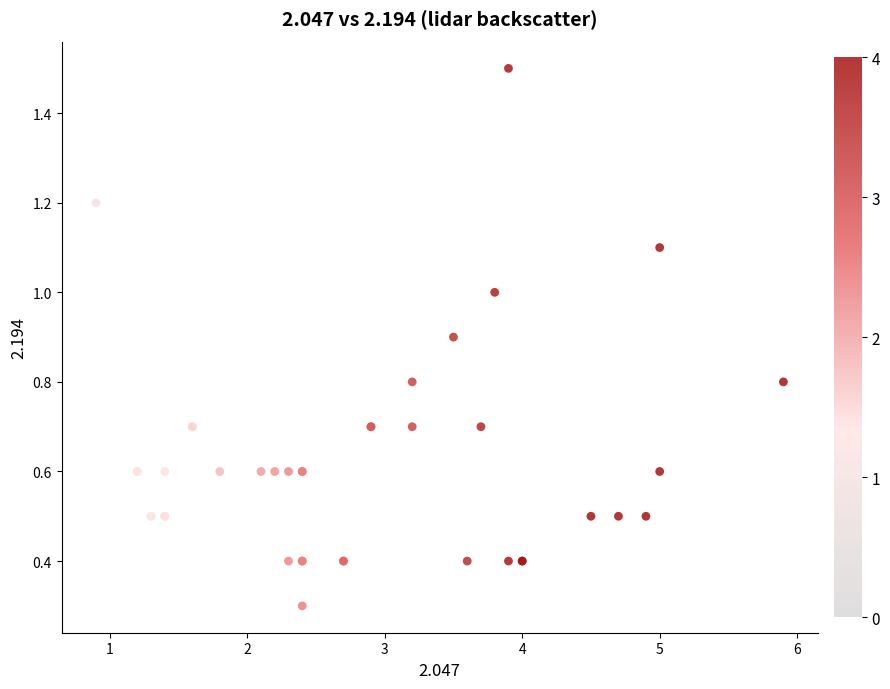

What Y value in the scatter plot is closest to 0?

0.3